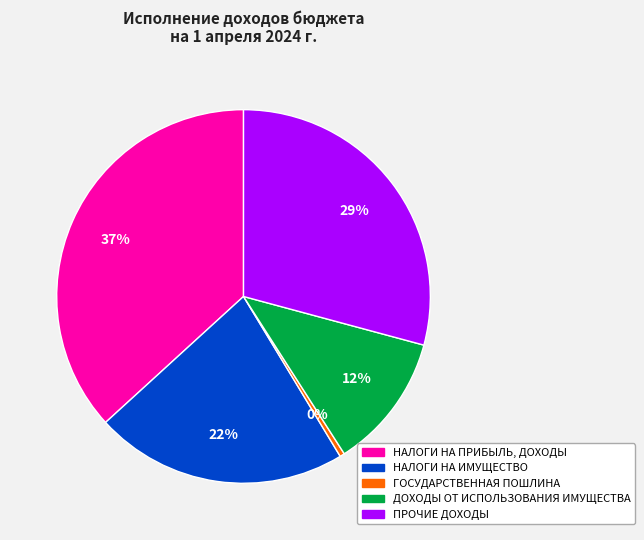

Rank the categories by value from lowest to highest.

ГОСУДАРСТВЕННАЯ ПОШЛИНА, ДОХОДЫ ОТ ИСПОЛЬЗОВАНИЯ ИМУЩЕСТВА, НАЛОГИ НА ИМУЩЕСТВО, ПРОЧИЕ ДОХОДЫ, НАЛОГИ НА ПРИБЫЛЬ, ДОХОДЫ